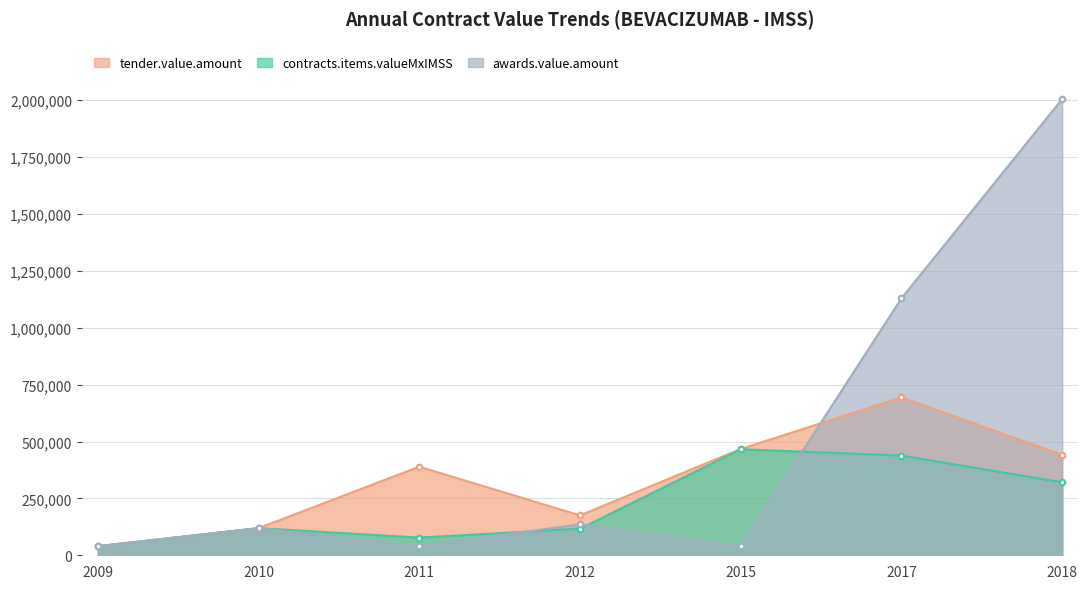

Where is awards.value.amount nearest to the value 1022105?

2017